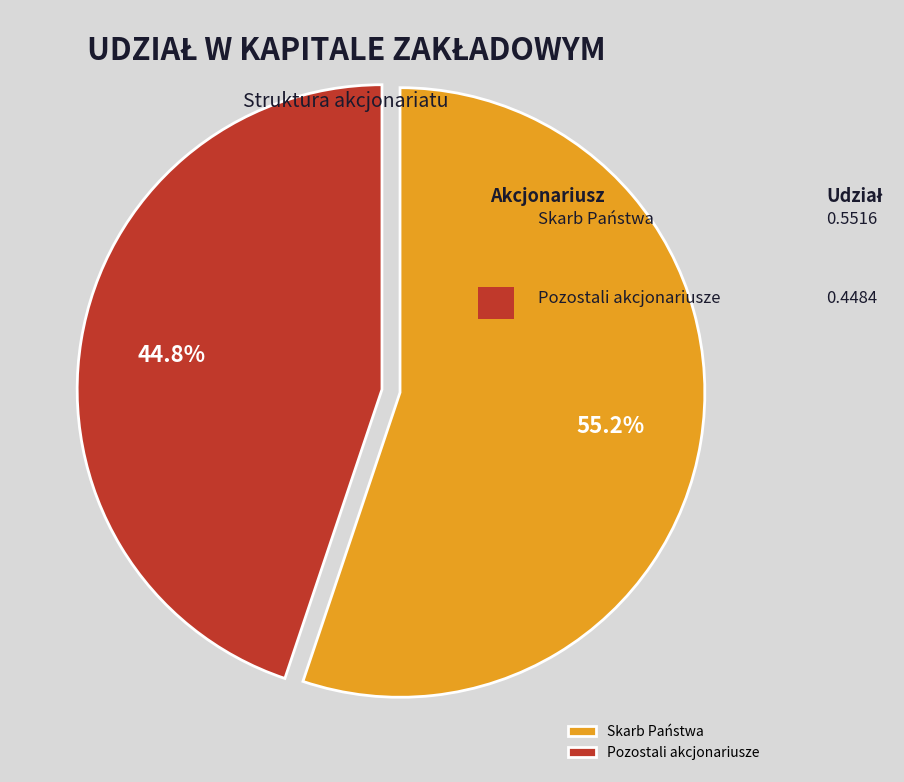

Which slice is the largest?

Skarb Państwa